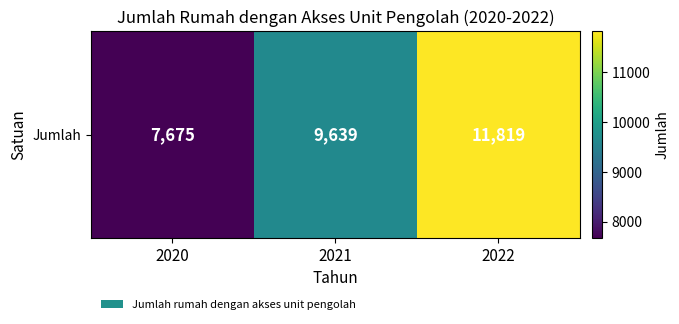

Which label corresponds to the smallest value in the chart?

2020